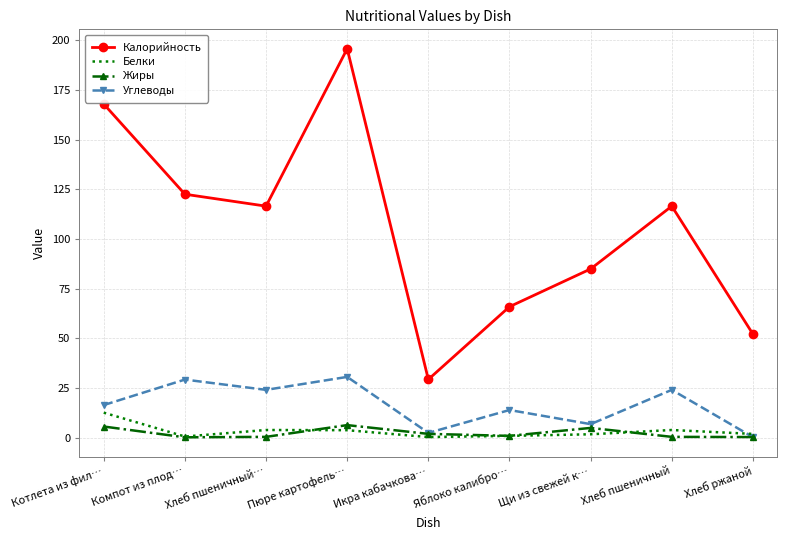

Between Пюре картофель… and Щи из свежей к…, which series saw the biggest shift?

Калорийность